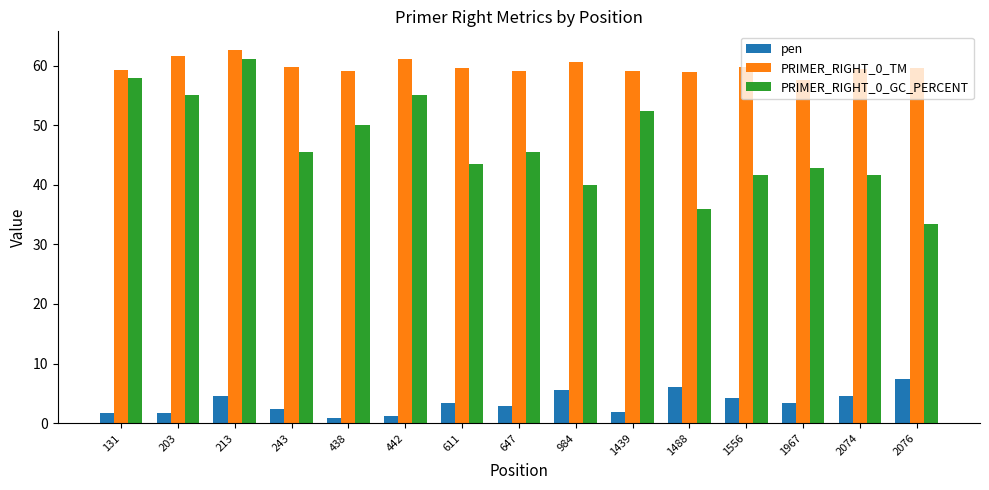

Which series changed the most between 131 and 1556?

PRIMER_RIGHT_0_GC_PERCENT